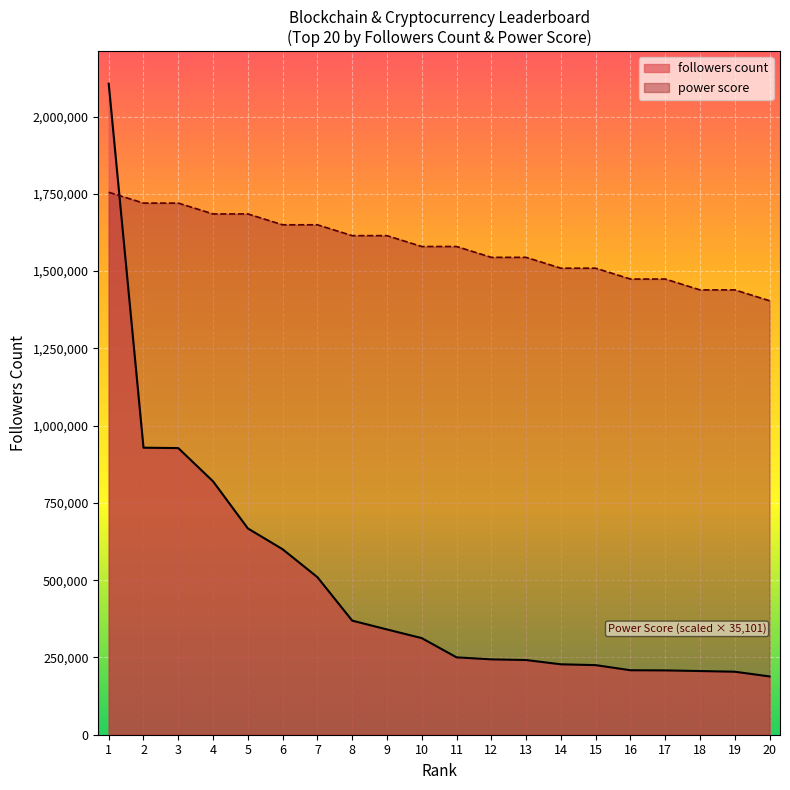

Which series has the widest spread of values?

followers count